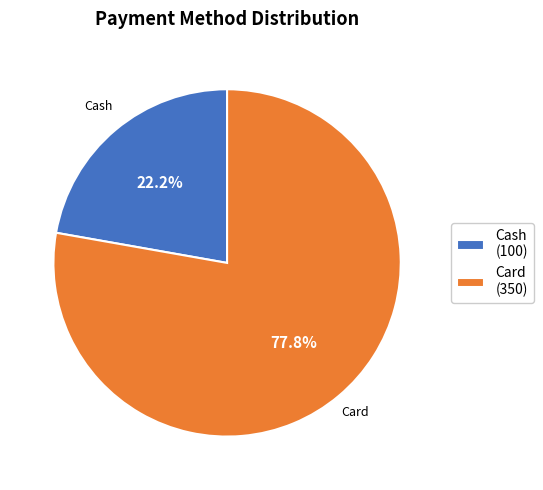

What is the majority slice?

Card (350)